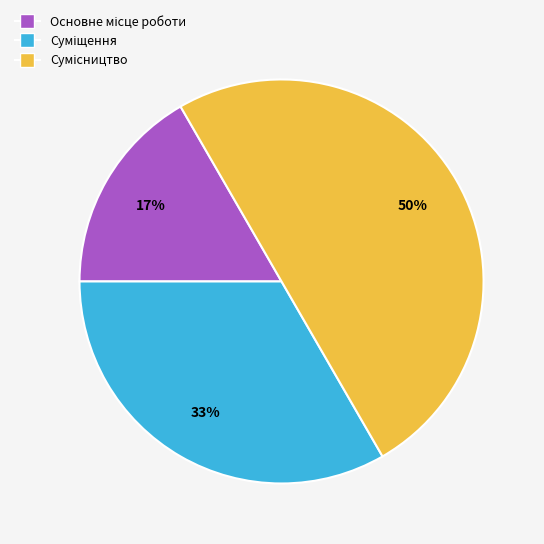

To the nearest percent, what is the average slice percentage?

33%